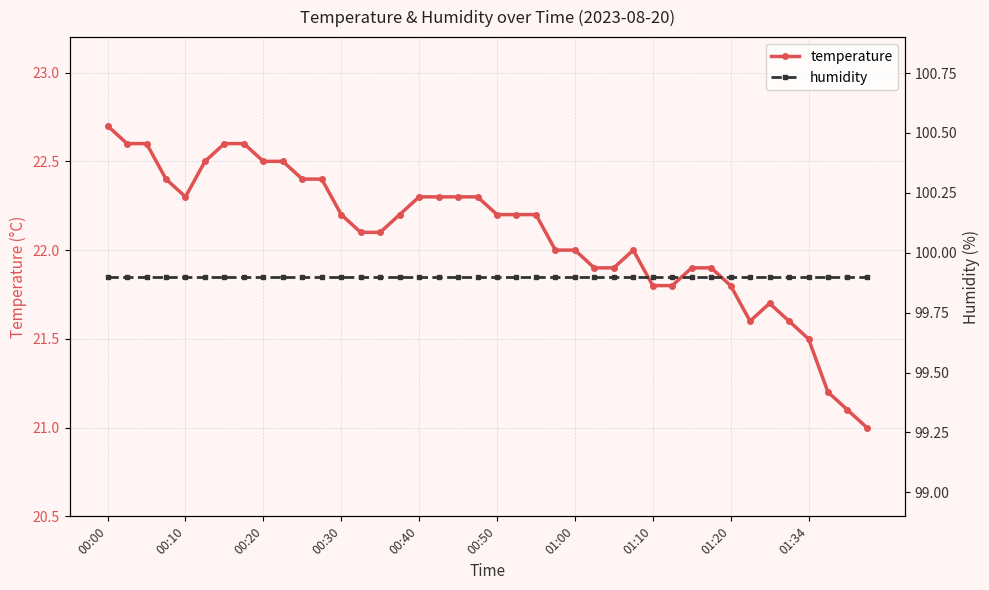

True or false: temperature has more than 0 interior local peaks.

True